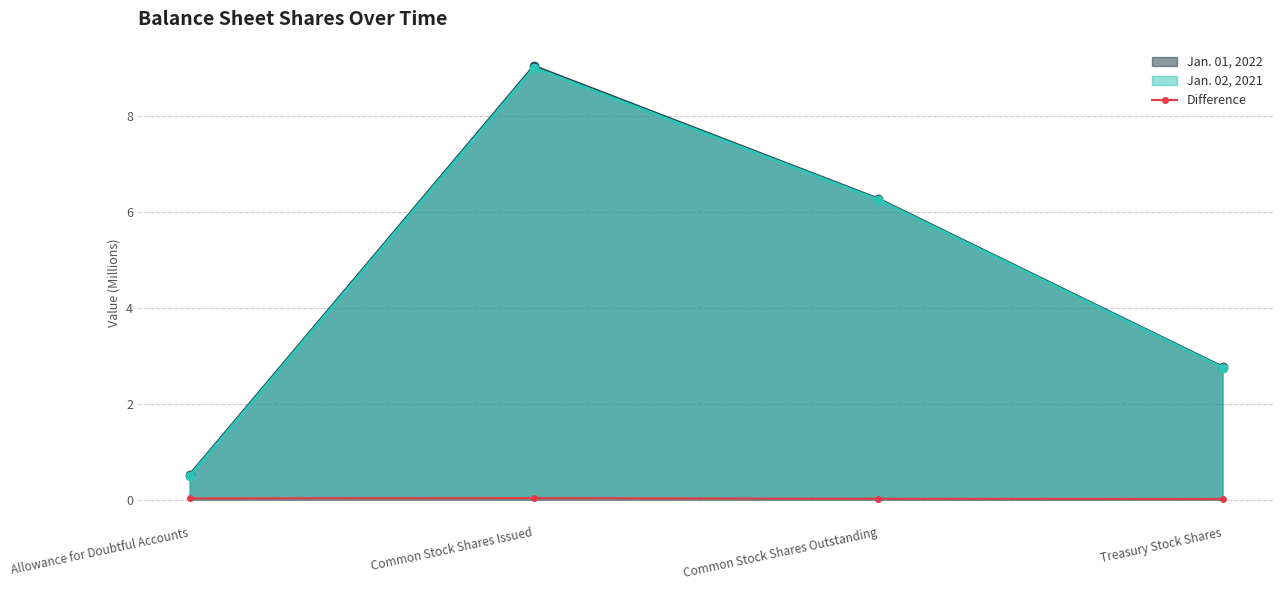

List the labels in order of Jan. 02, 2021 value, largest first.

Common Stock Shares Issued, Common Stock Shares Outstanding, Treasury Stock Shares, Allowance for Doubtful Accounts